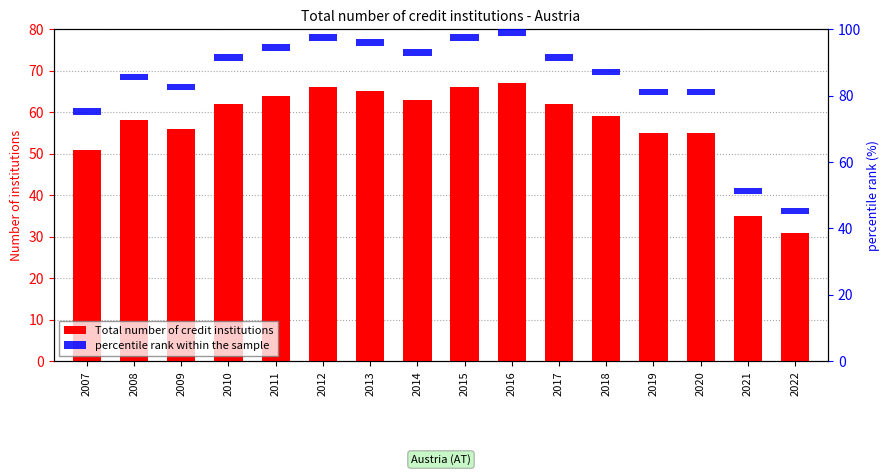

At how many categories does at least one series exceed 49?

14